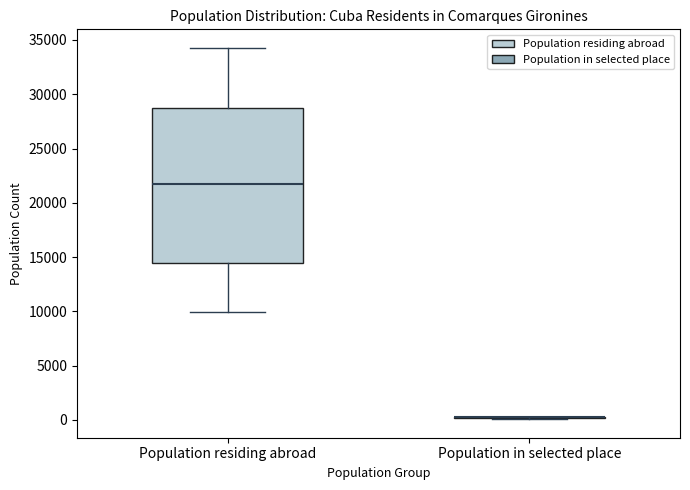

Comparing the boxes themselves (not the whiskers), which one is the tallest?

Population residing abroad